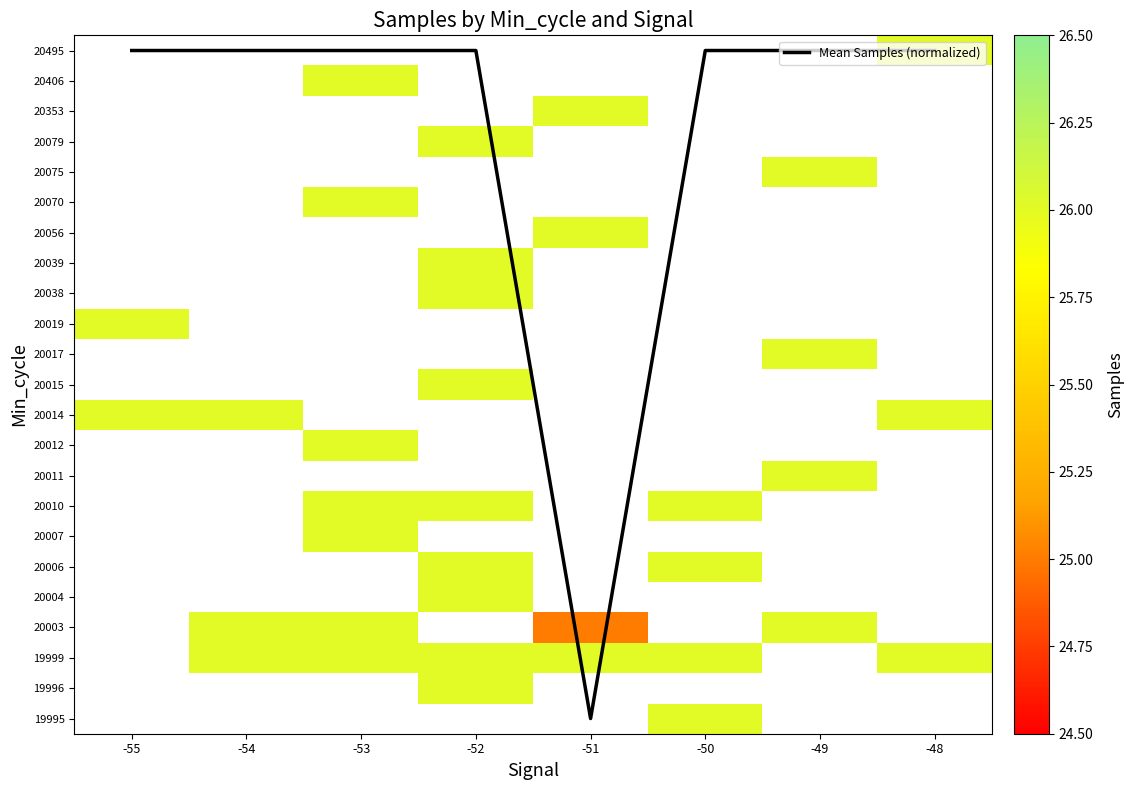

Which label corresponds to the largest value in the chart?

-50